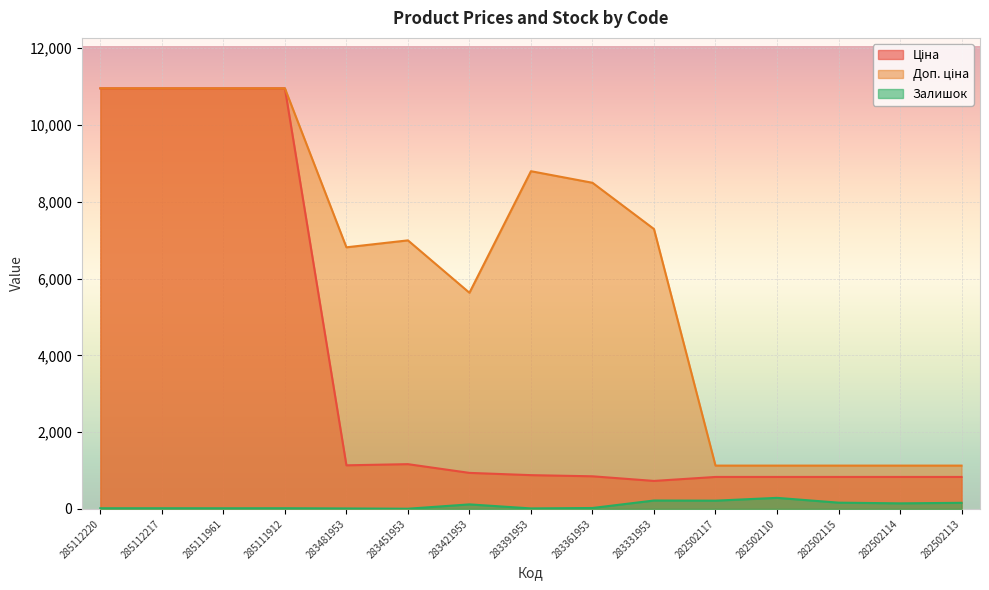

True or false: Доп. ціна and Залишок cross at least once.

False